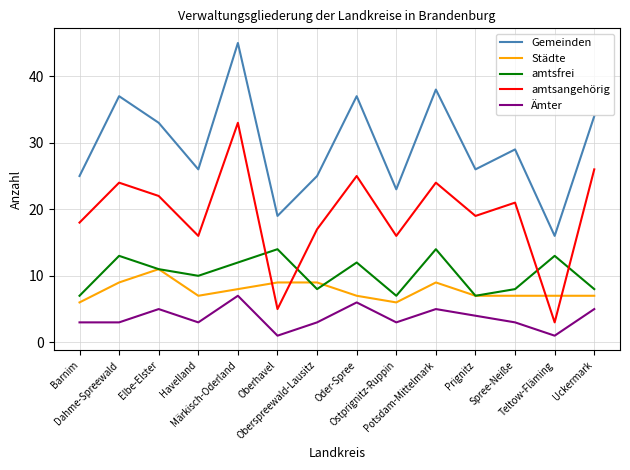

Read the amtsfrei value at Oberspreewald-Lausitz.

8